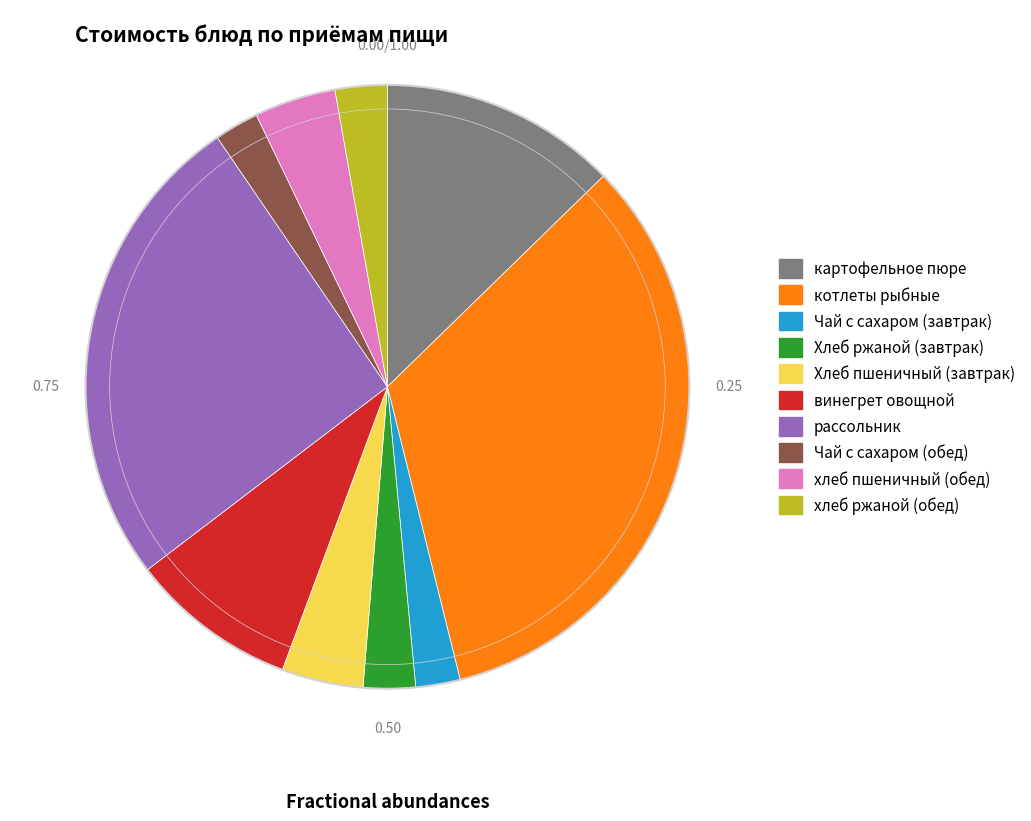

Approximately how many times larger is the value at винегрет овощной compared to картофельное пюре?

0.7